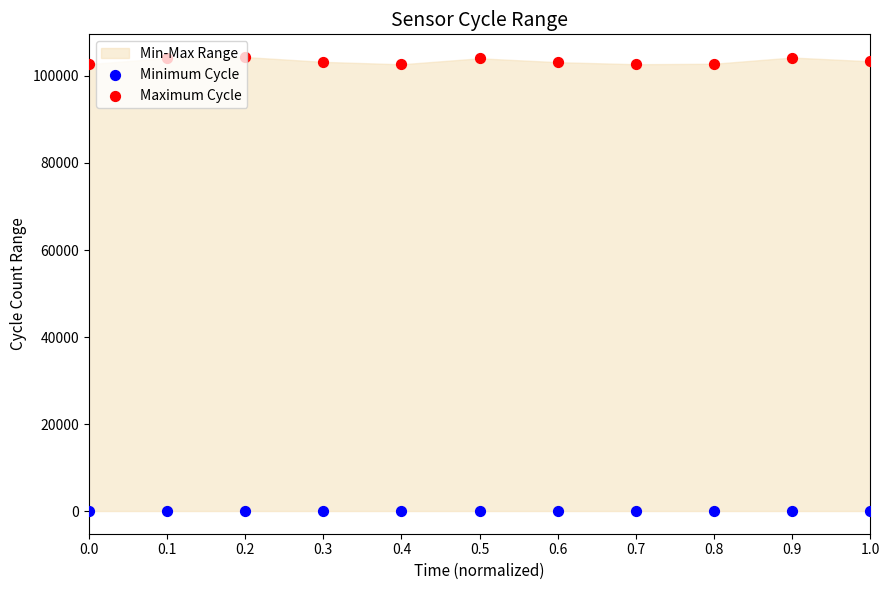

Which series has the largest total across all categories?

Maximum Cycle